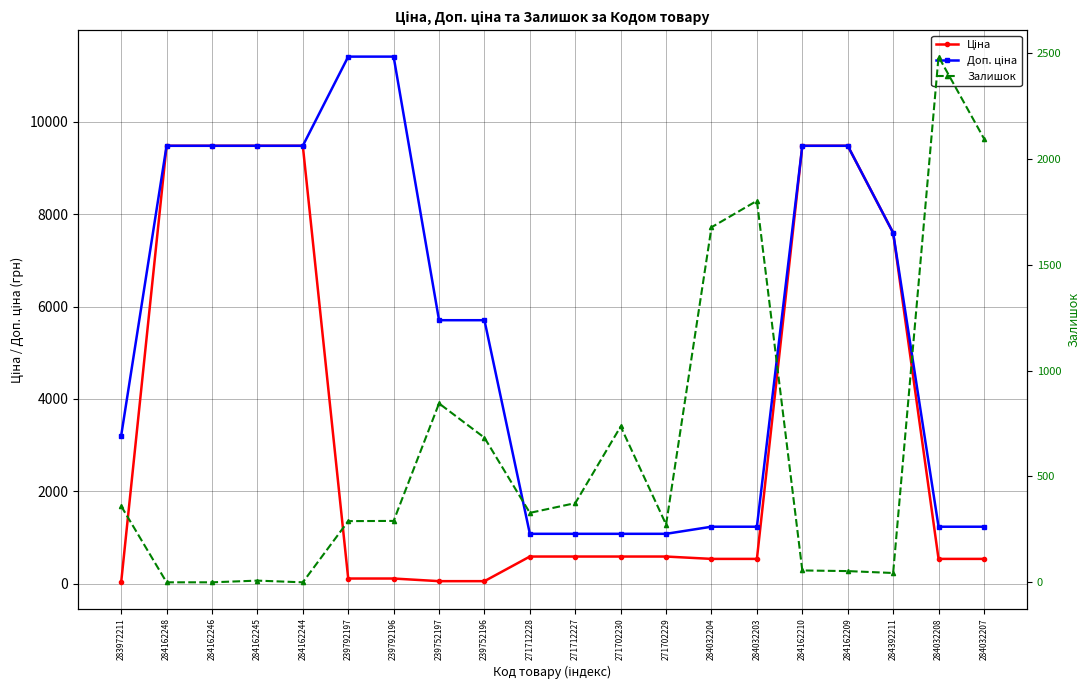

What is the label of the 5th point from the left?

284162244